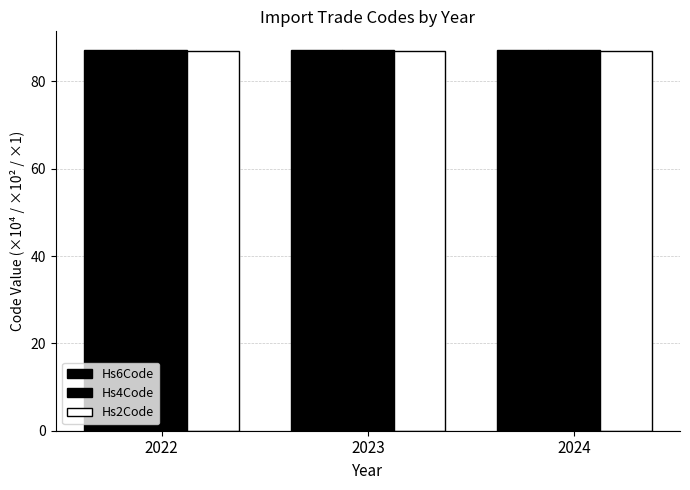

List the series in order of their peak value, lowest first.

Hs2Code, Hs4Code, Hs6Code